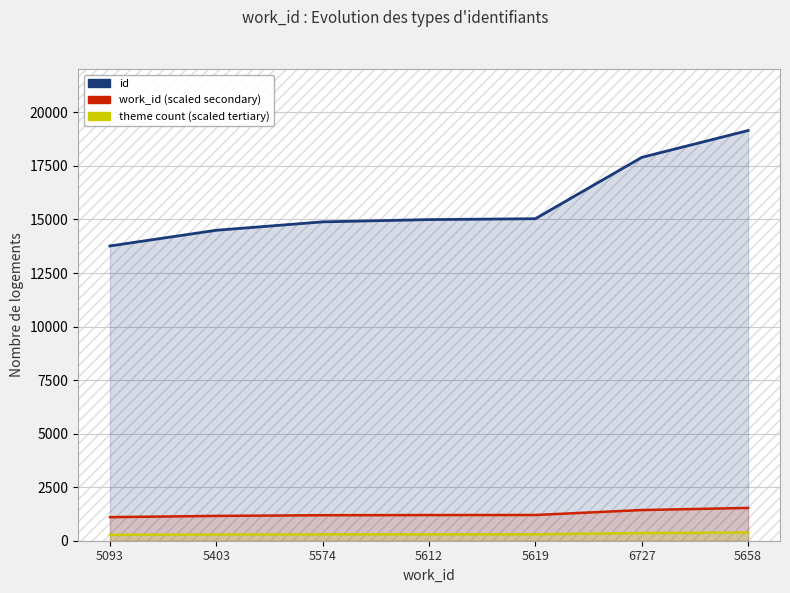

Which series has the widest spread of values?

id